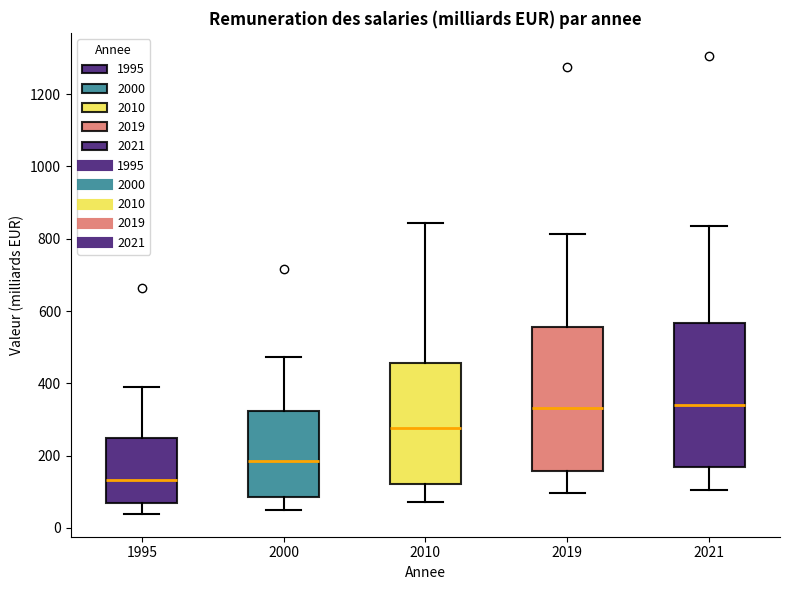

Reading left to right, read every box against the y-axis: the position of its median line, the range the box covers, and the ends of its whiskers. The values are not printed on the chart, so give them approximately, as read against the axis.

1995: median 140, box 60 to 240, whiskers 40 to 380
2000: median 180, box 80 to 320, whiskers 60 to 480
2010: median 280, box 120 to 460, whiskers 80 to 840
2019: median 340, box 160 to 560, whiskers 100 to 820
2021: median 340, box 160 to 560, whiskers 100 to 840